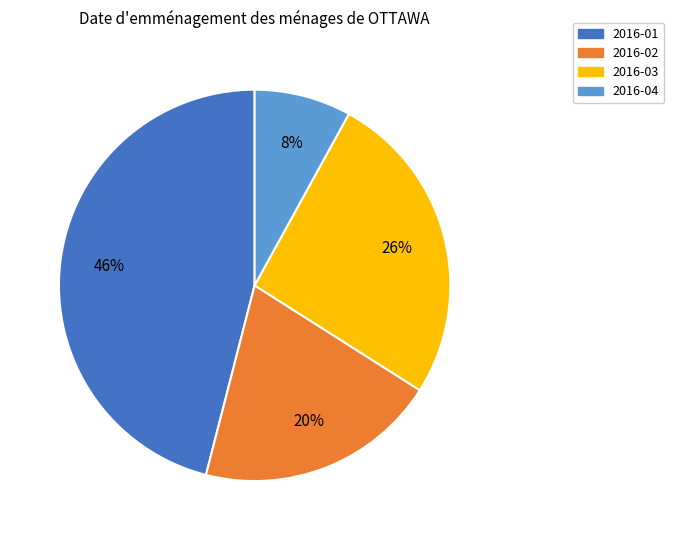

The 2016-03 slice represents 18% of the pie. True or false?

False